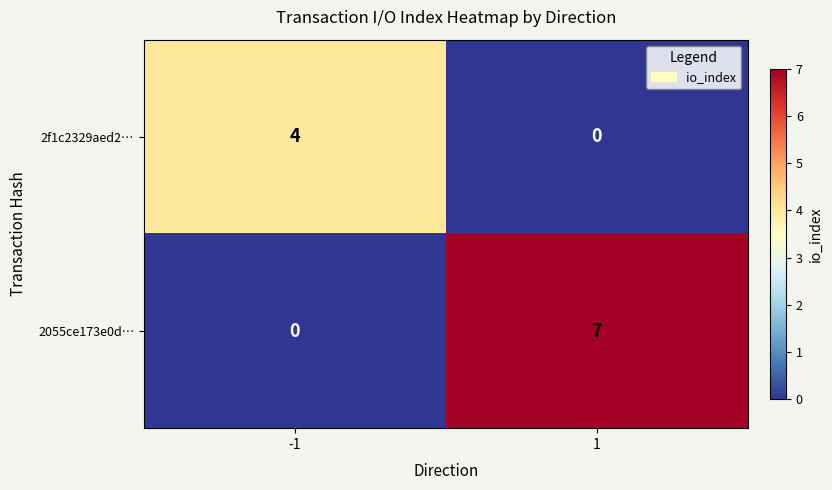

Count the number of categories in the chart.

2